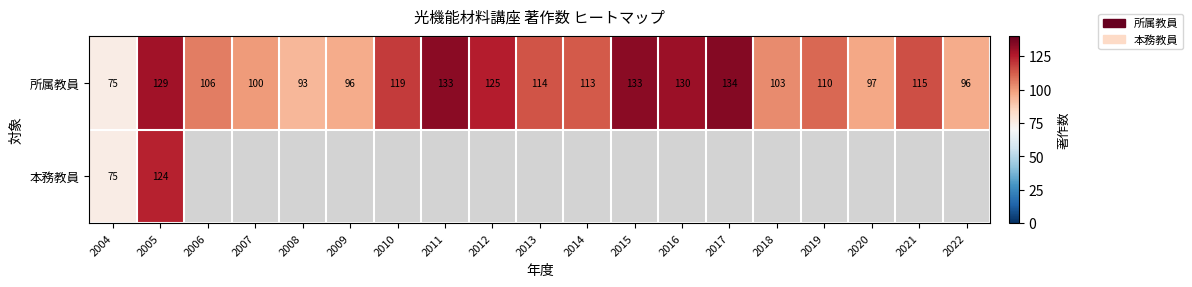

What is the difference between the 所属教員 values at 2004 and 2015?

58